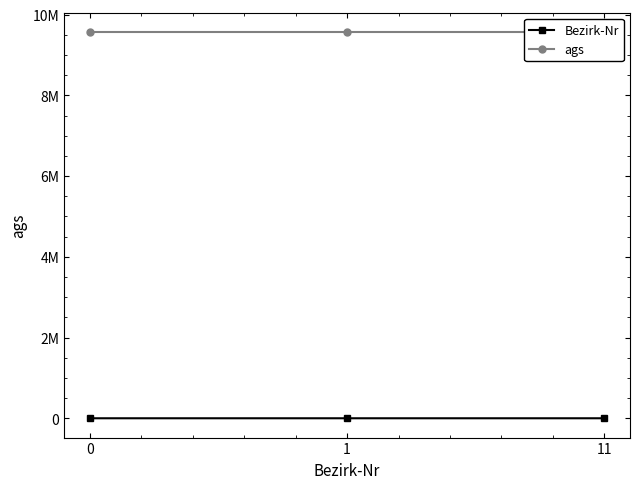

What are all the series names shown in the legend?

Bezirk-Nr, ags